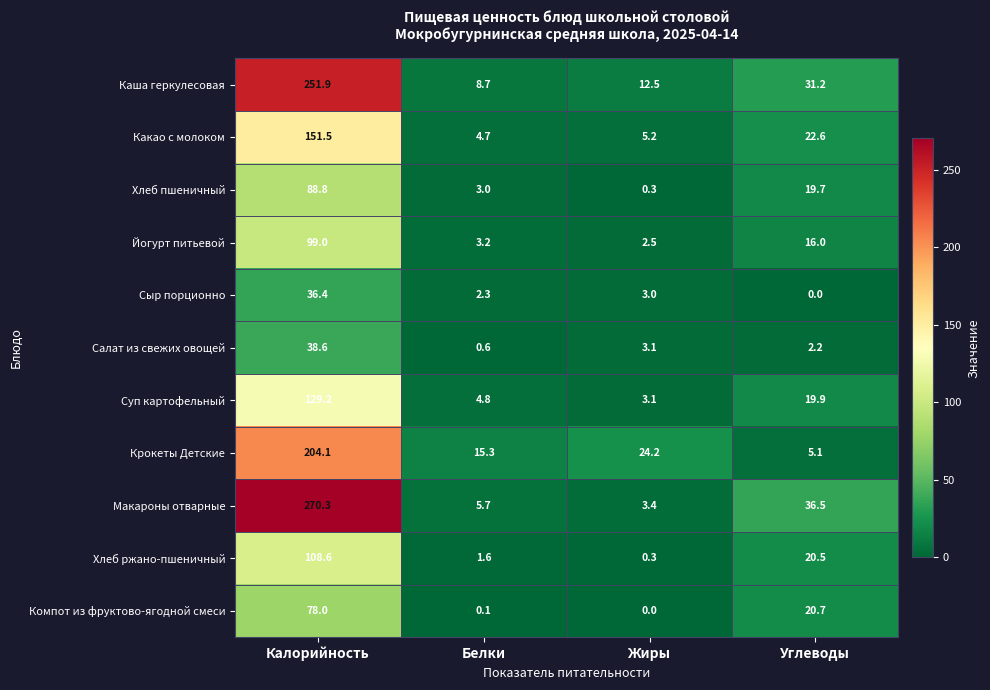

What is the spread (max minus min) of values at Белки?

15.2